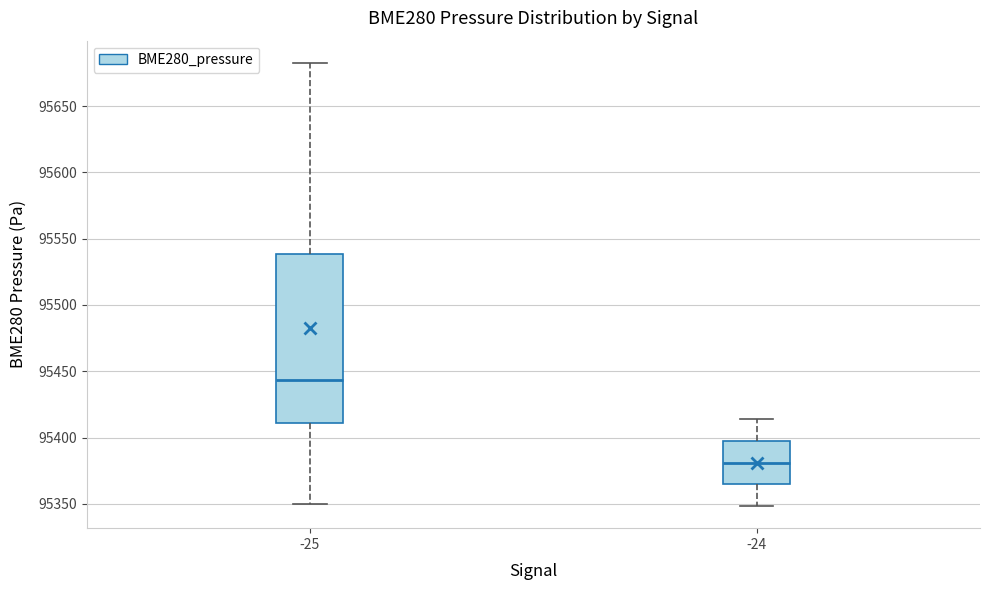

Which box's median line is the highest?

-25